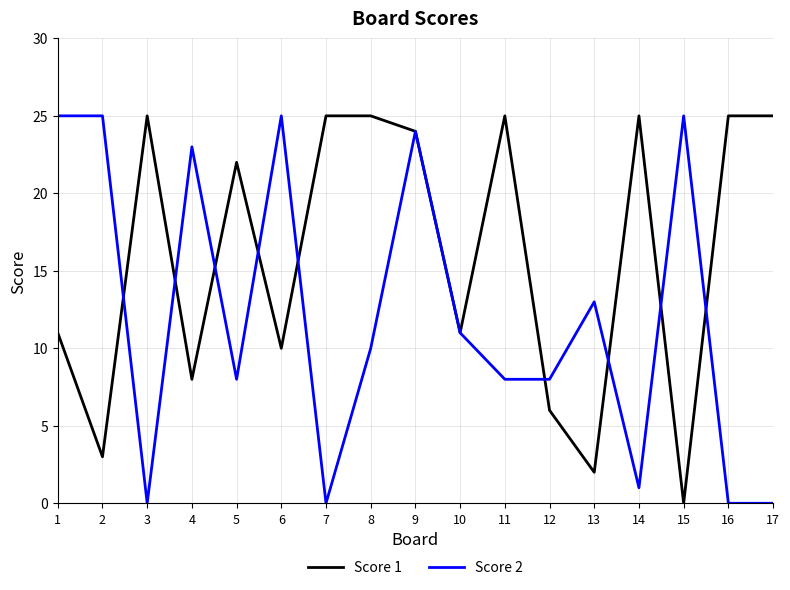

Reading right to left, what are all the values shown in this chart?

Score 1: 25	25	0	25	2	6	25	11	24	25	25	10	22	8	25	3	11
Score 2: 0	0	25	1	13	8	8	11	24	10	0	25	8	23	0	25	25